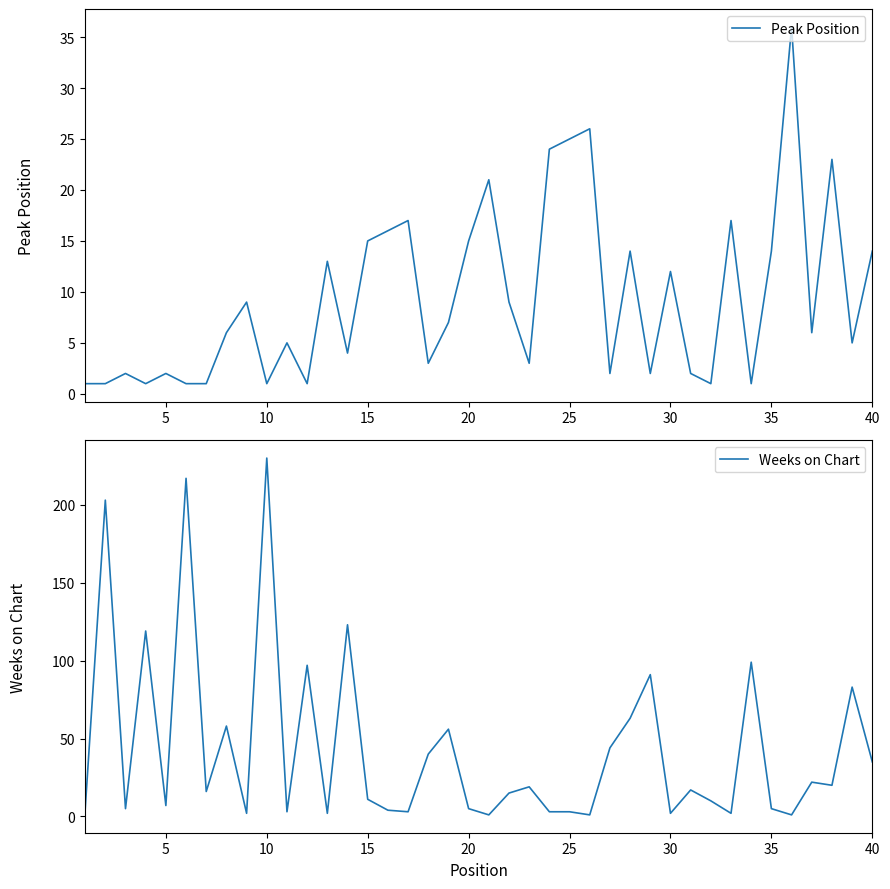

What is the value of the Weeks on Chart point at the 34th from the left?

99